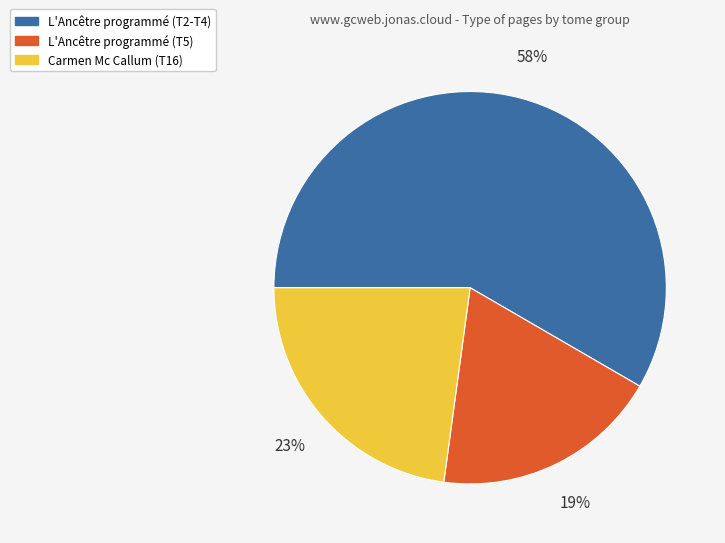

To the nearest percent, what is the average slice percentage?

33%